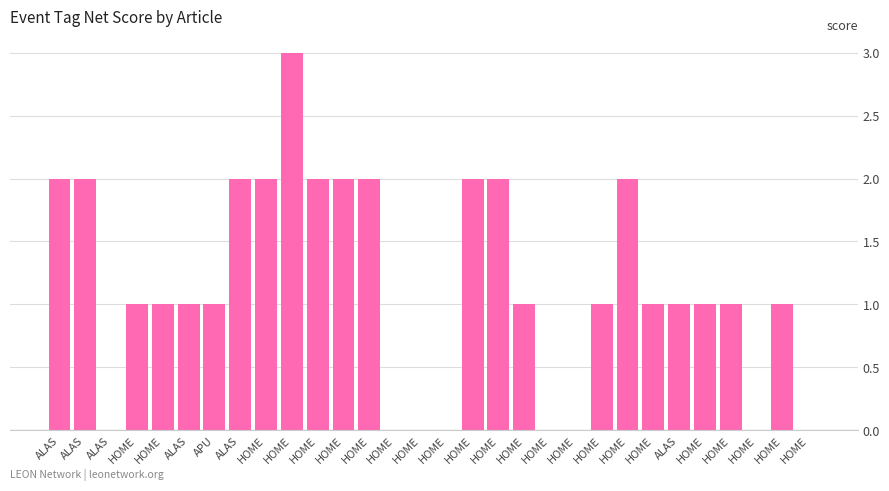

How many data points does each series have?

30